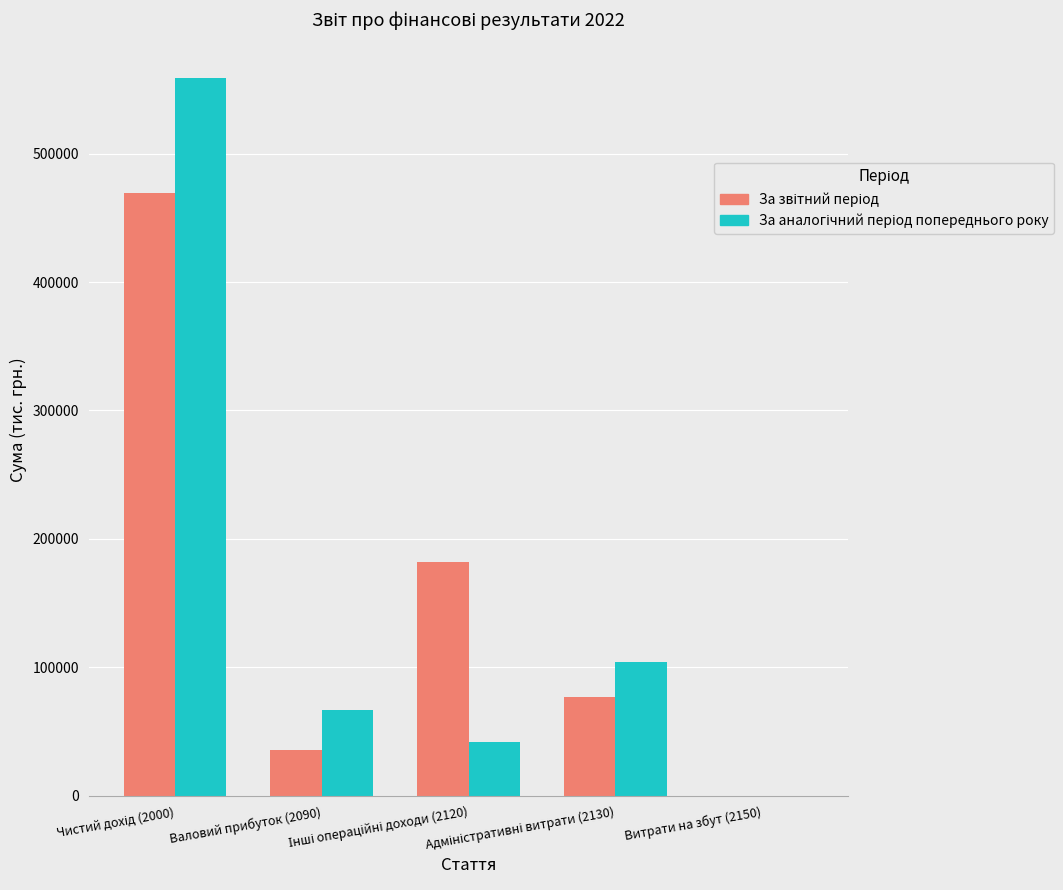

Are the bars horizontal?

No